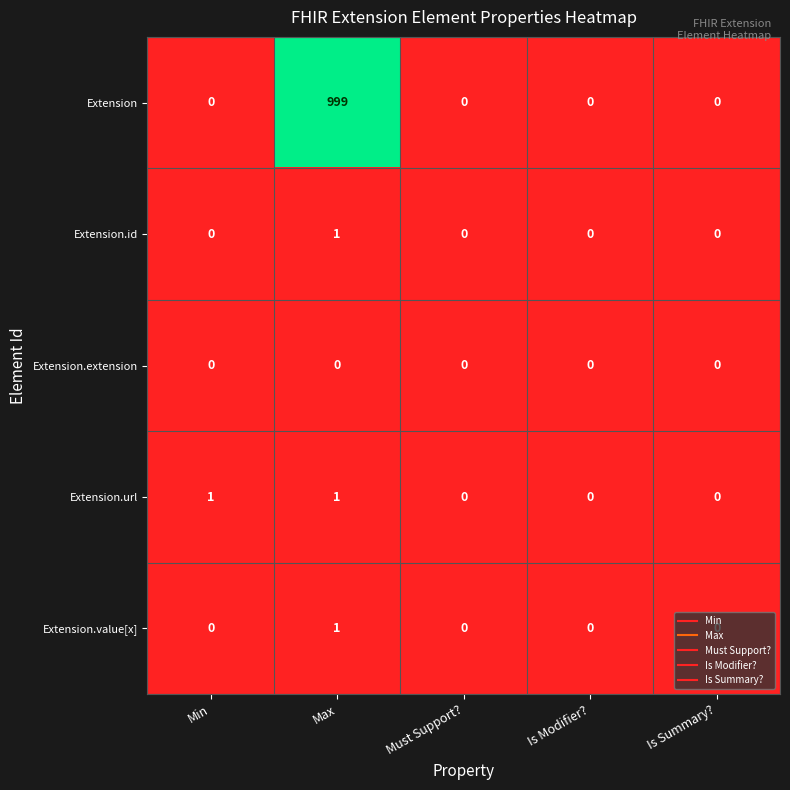

Which series changed the most between Min and Max?

Extension